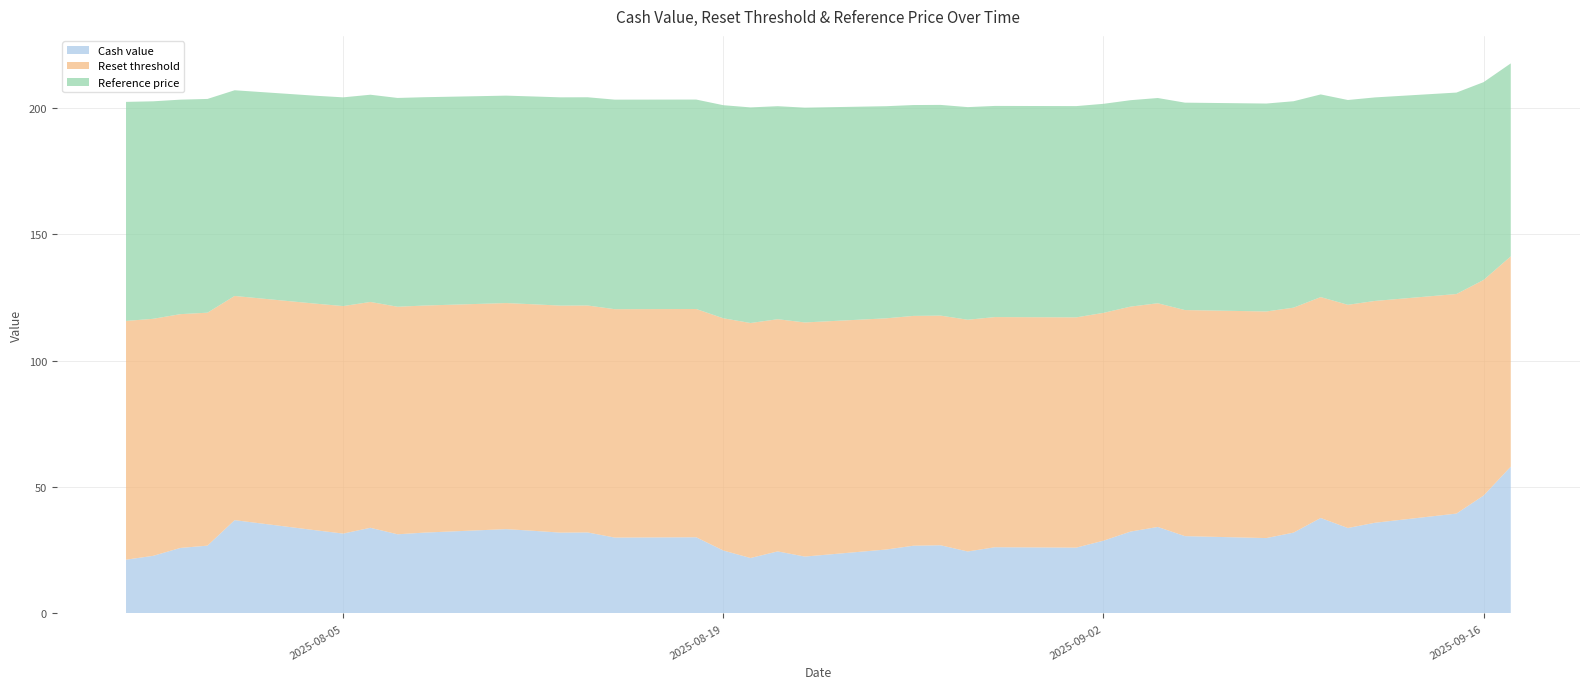

Is it true that Cash value equals 31.6 at 2025-08-05?

True